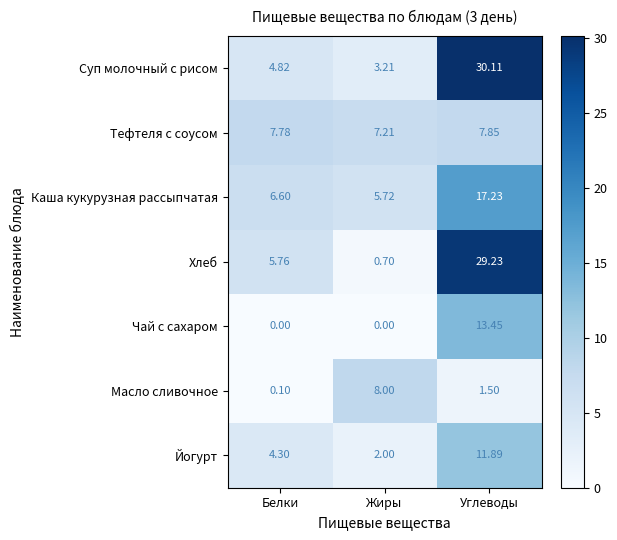

At which category is the sum across all series the highest?

Углеводы